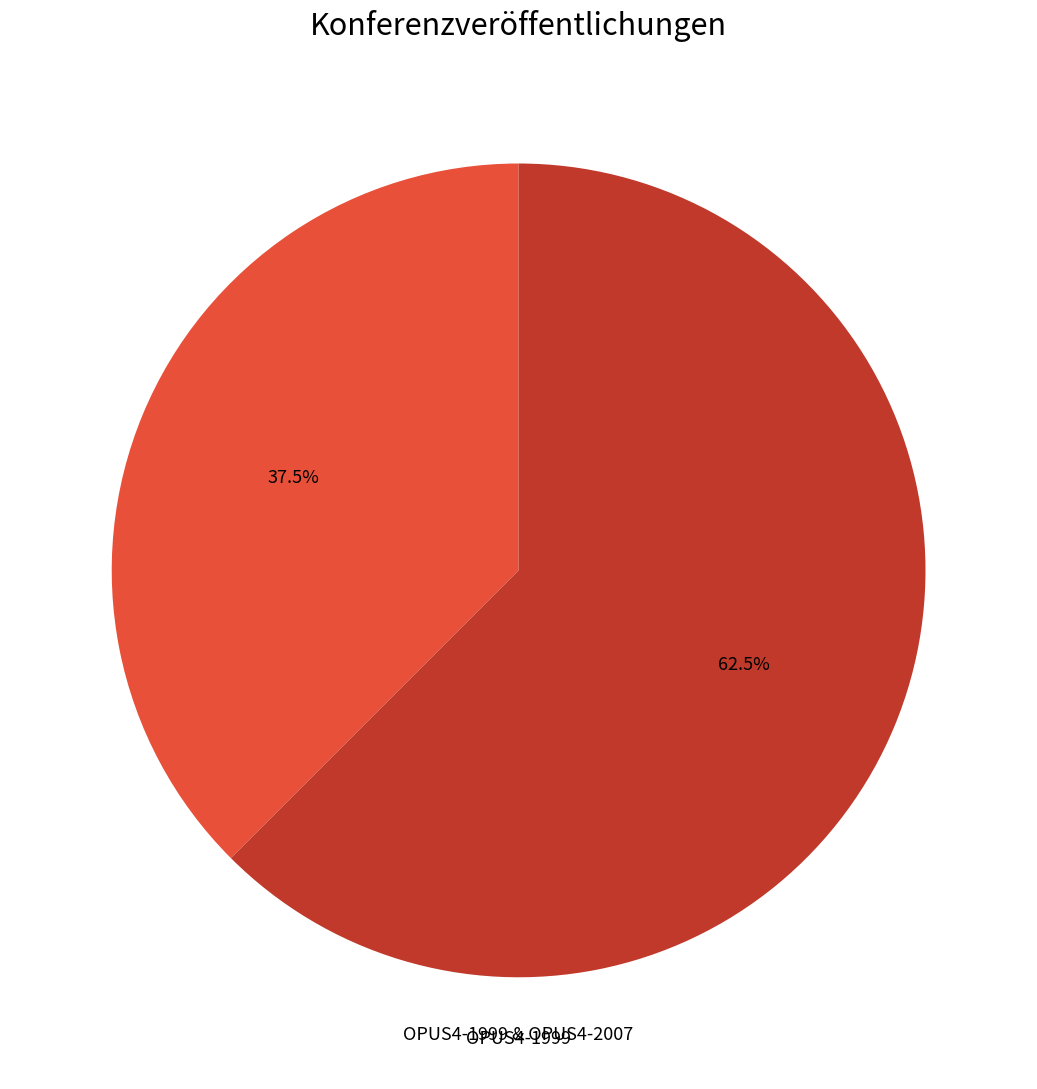

Does any single category account for the majority?

Yes